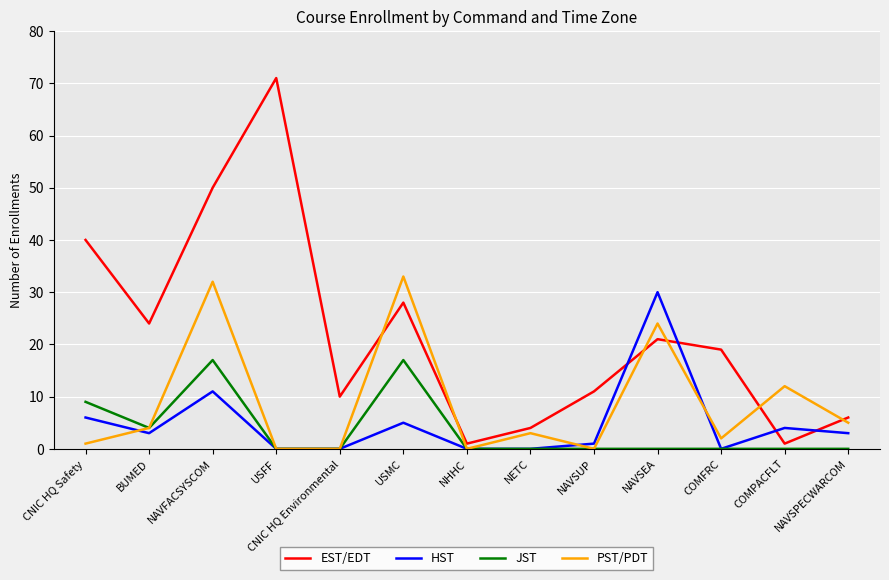

Which series changed the most between NAVSUP and NAVSEA?

HST